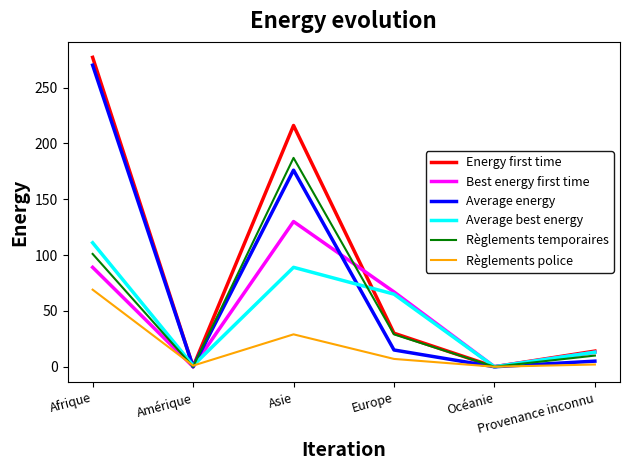

What is the maximum value shown in the chart?

277